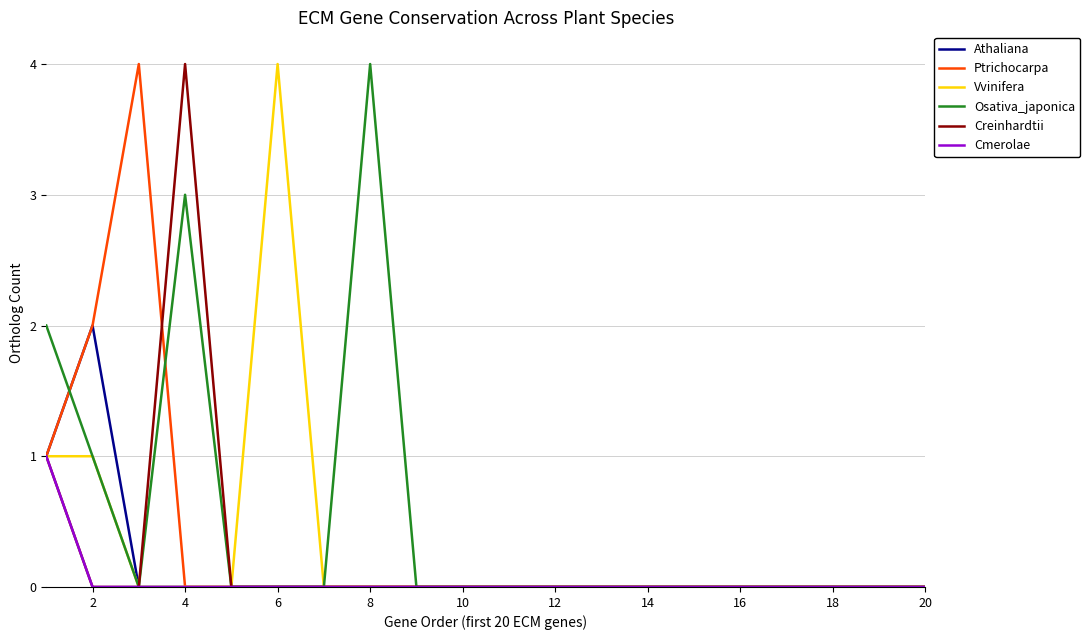

What is the maximum value shown in the chart?

4